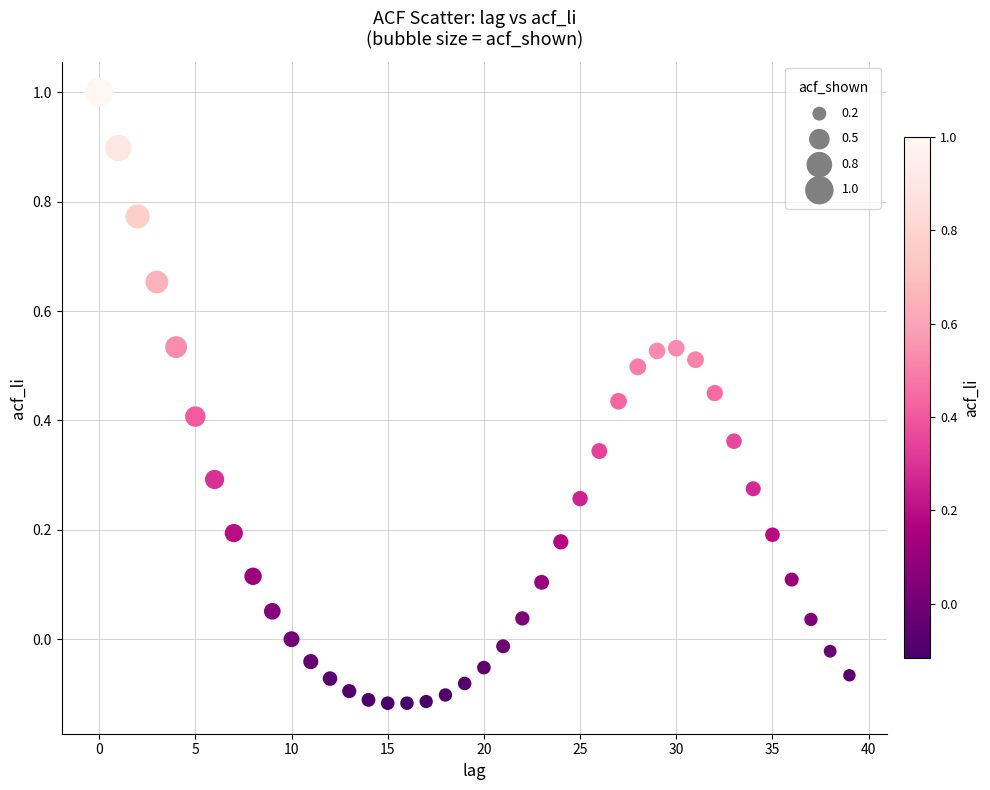

What is the range of Y values (max minus min)?

1.1